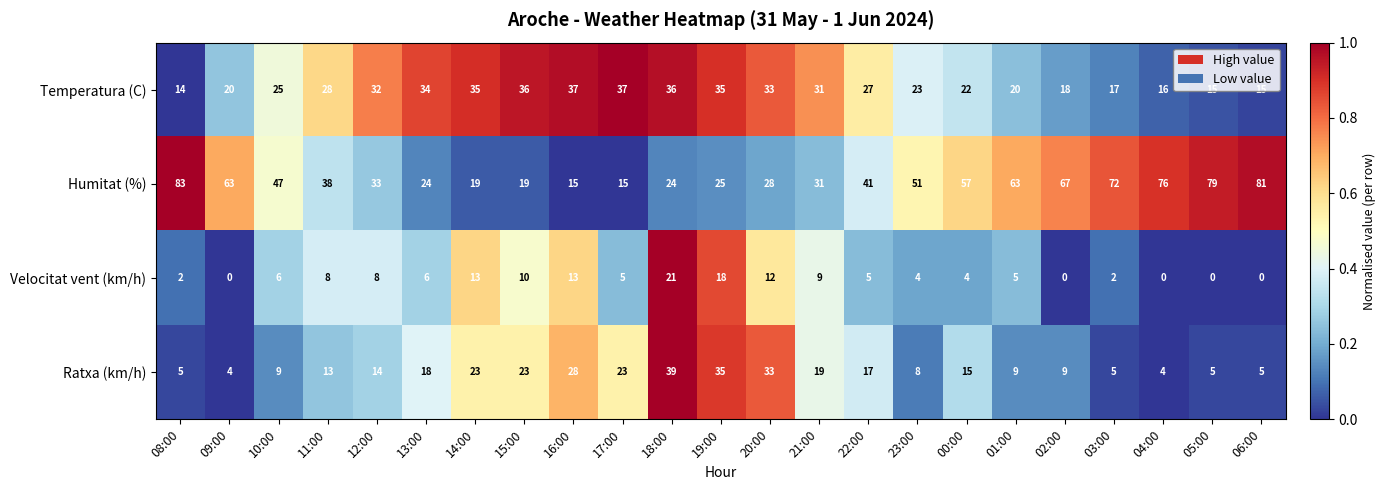

What is the difference between the Ratxa (km/h) values at 18:00 and 23:00?

31